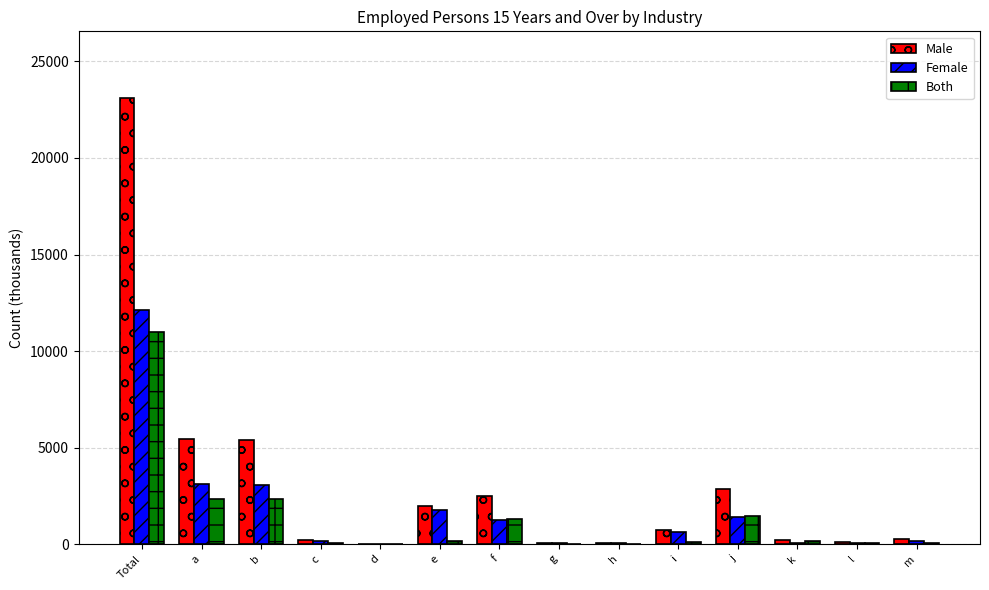

What is the maximum value for Female?

12116